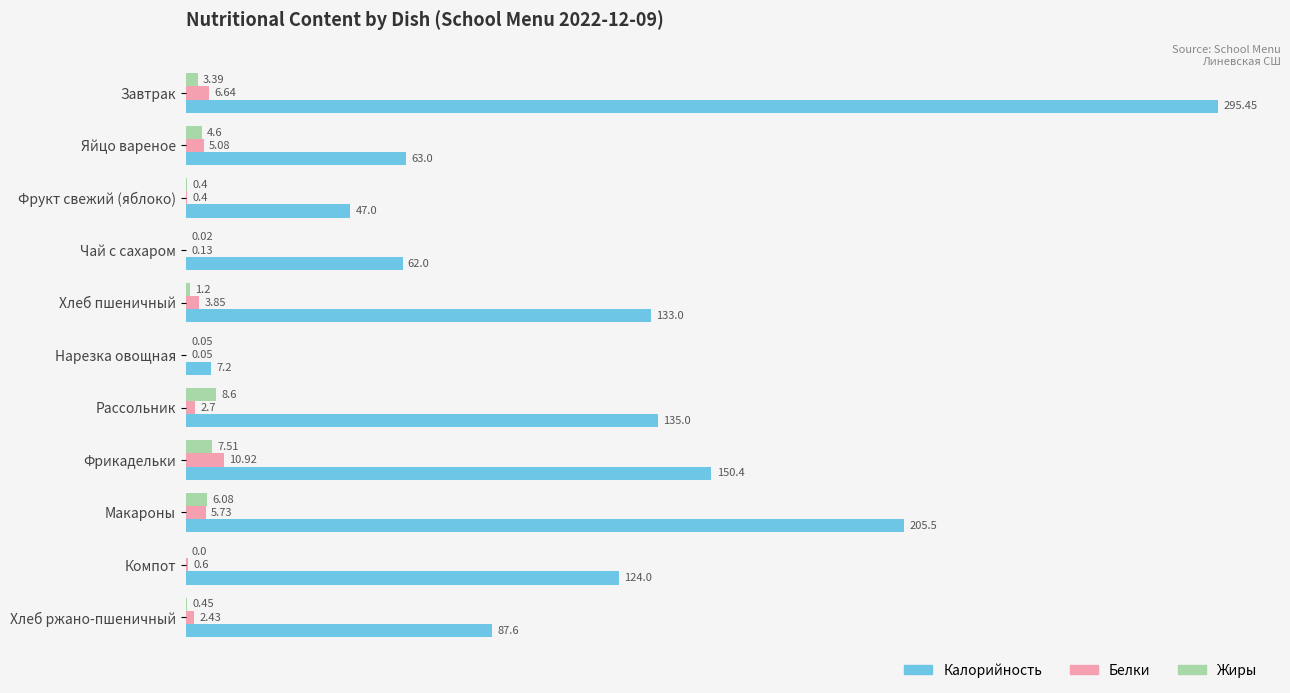

Between Хлеб пшеничный and Рассольник, which series saw the biggest shift?

Жиры